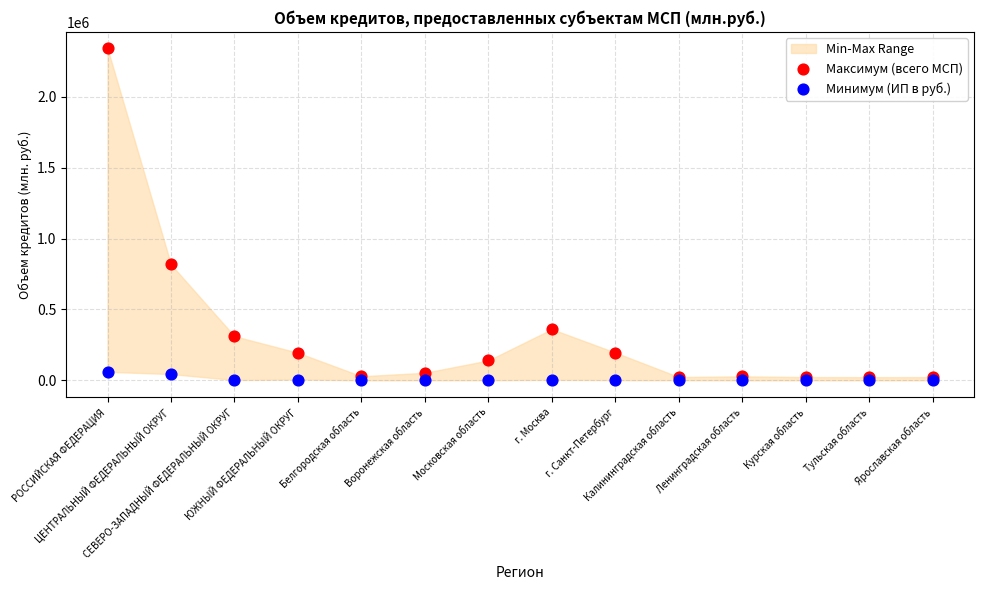

Across all series, what Y value is closest to 1170932?

817416